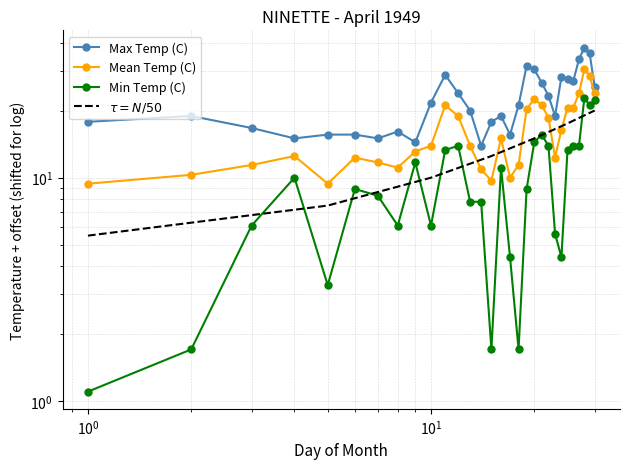

Which series has the largest range (max minus min)?

Max Temp (C)